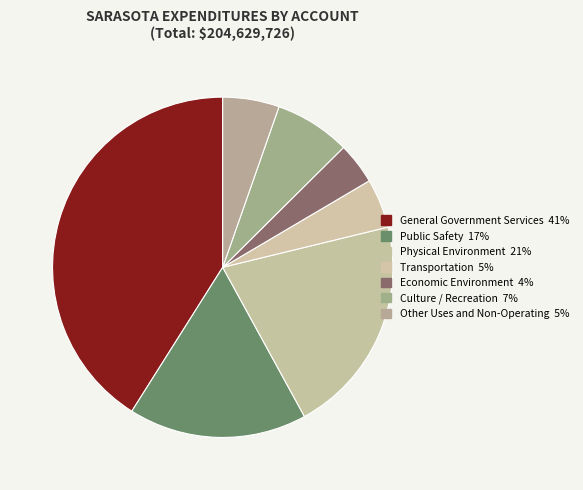

Count the number of slices in the pie.

7